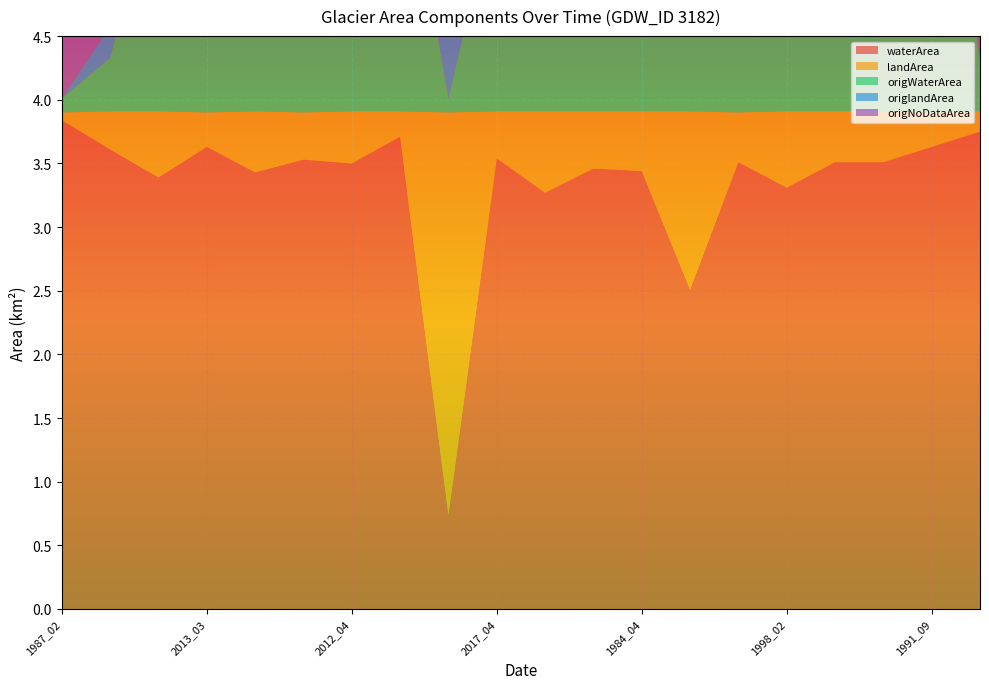

Reading right to left, transcribe all the data shown in this chart.

waterArea: 3.8	3.6	3.5	3.5	3.3	3.5	2.5	3.4	3.5	3.3	3.5	0.7	3.7	3.5	3.5	3.4	3.6	3.4	3.6	3.8
landArea: 0.2	0.3	0.4	0.4	0.6	0.4	1.4	0.5	0.5	0.6	0.4	3.2	0.2	0.4	0.4	0.5	0.3	0.5	0.3	0.1
origWaterArea: 0.4	3.2	3.3	2.9	0.8	1.0	2.0	3.3	2.7	2.5	1.7	0.1	2.3	2.2	3.3	2.7	2.7	1.9	0.4	0.1
origlandArea: 0.0	0.2	0.3	0.3	0.5	0.2	1.3	0.3	0.4	0.6	0.3	3.1	0.1	0.3	0.3	0.5	0.2	0.5	0.2	0.0
origNoDataArea: 3.5	0.5	0.3	0.6	2.6	2.8	0.6	0.3	0.8	0.8	1.9	0.6	1.5	1.4	0.3	0.7	1.0	1.5	3.2	3.8